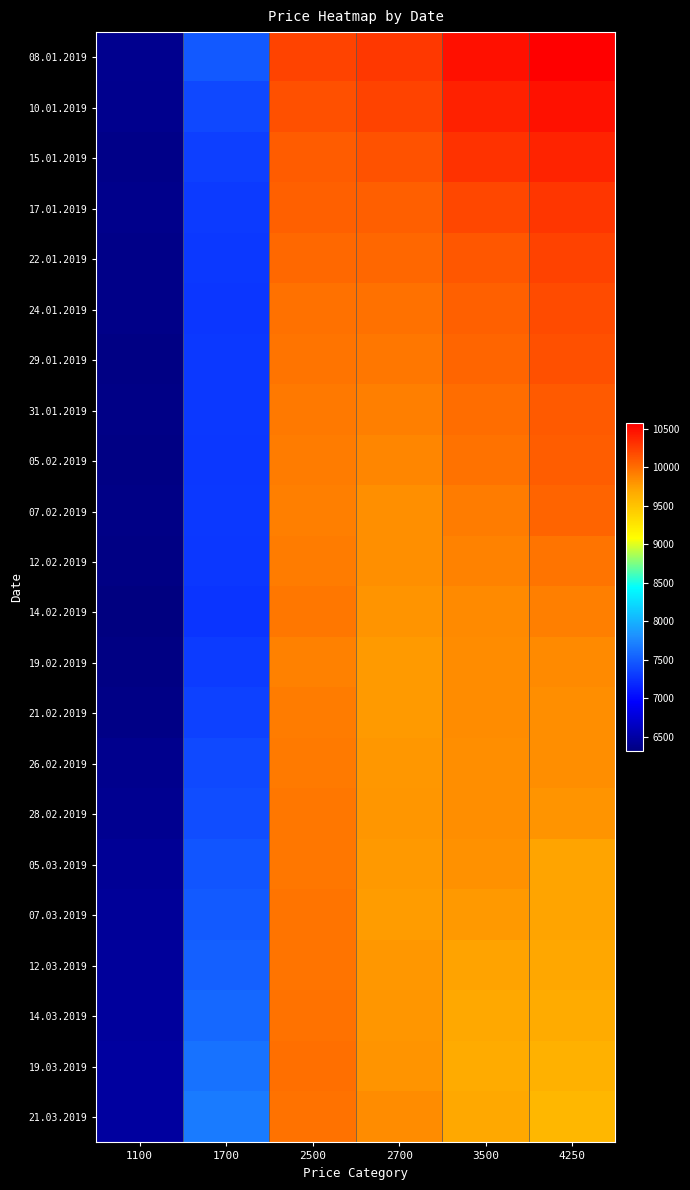

What is the greatest value displayed?

10569